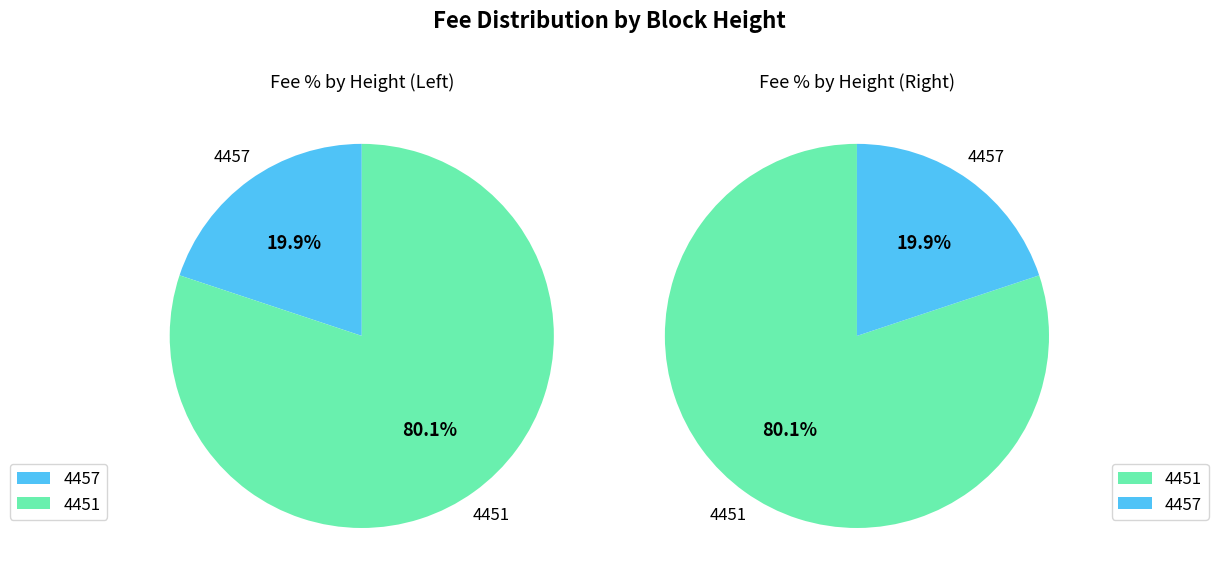

How many slices are in this pie chart?

2